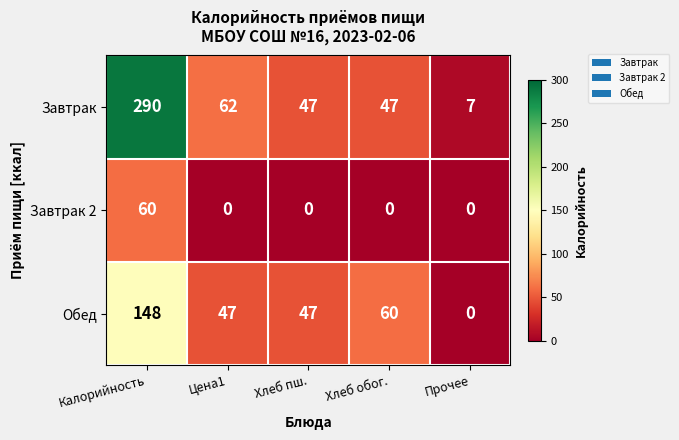

How many data points in Завтрак 2 are above 0?

1